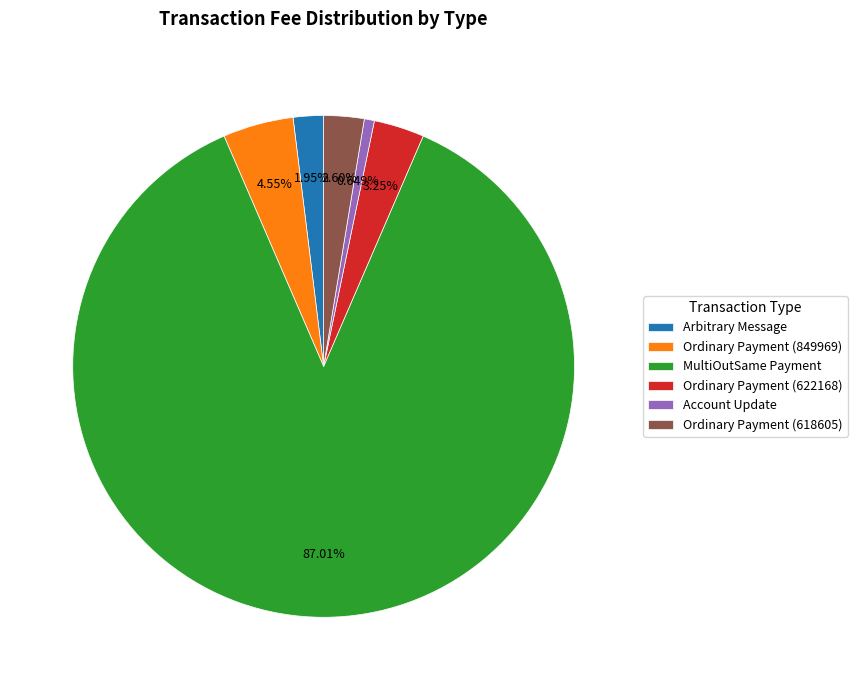

The Ordinary Payment (618605) slice represents 15% of the pie. True or false?

False